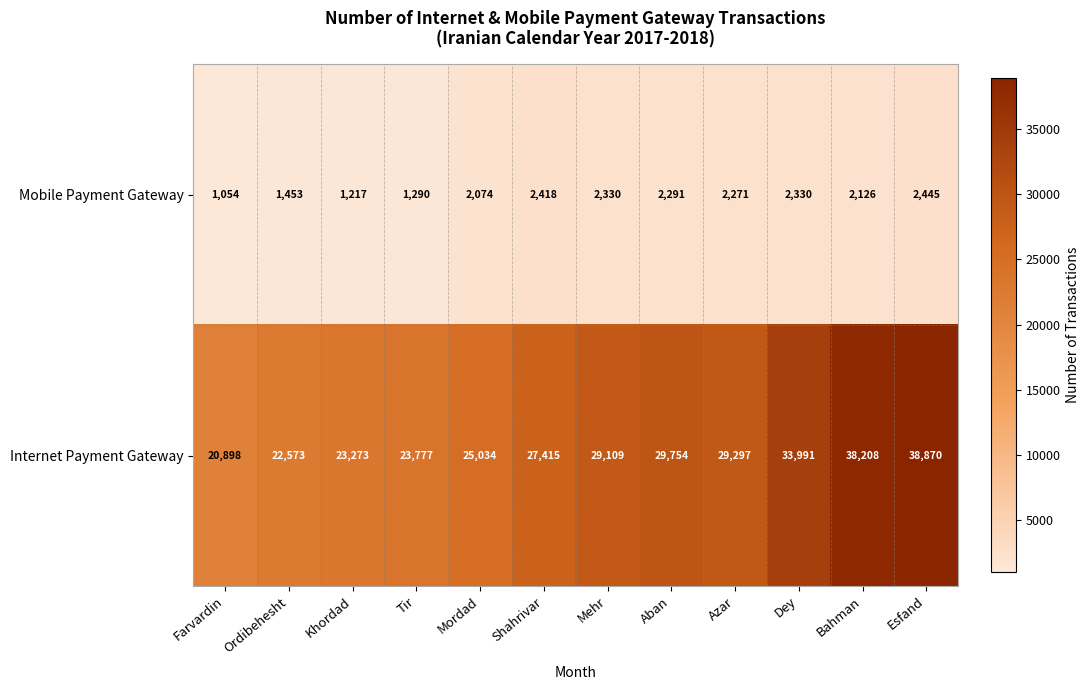

Reading left to right, extract all data points from this chart.

Mobile Payment Gateway: 1054	1453	1217	1290	2074	2418	2330	2291	2271	2330	2126	2445
Internet Payment Gateway: 20898	22573	23273	23777	25034	27415	29109	29754	29297	33991	38208	38870